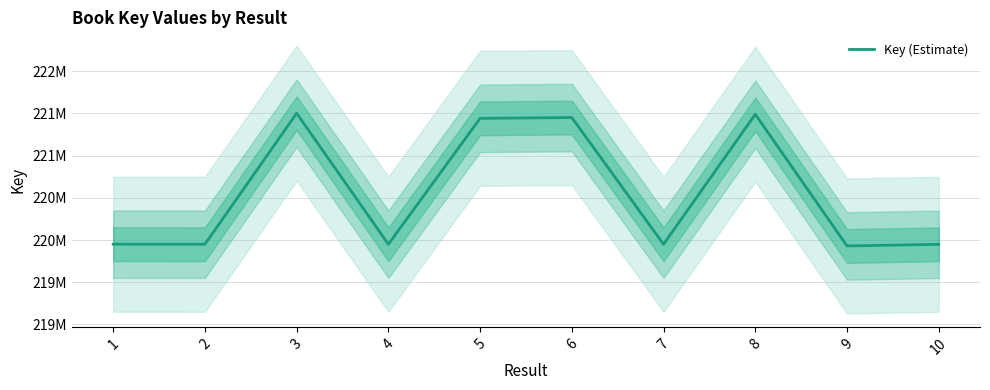

Where does the data first go above 219950865?

3